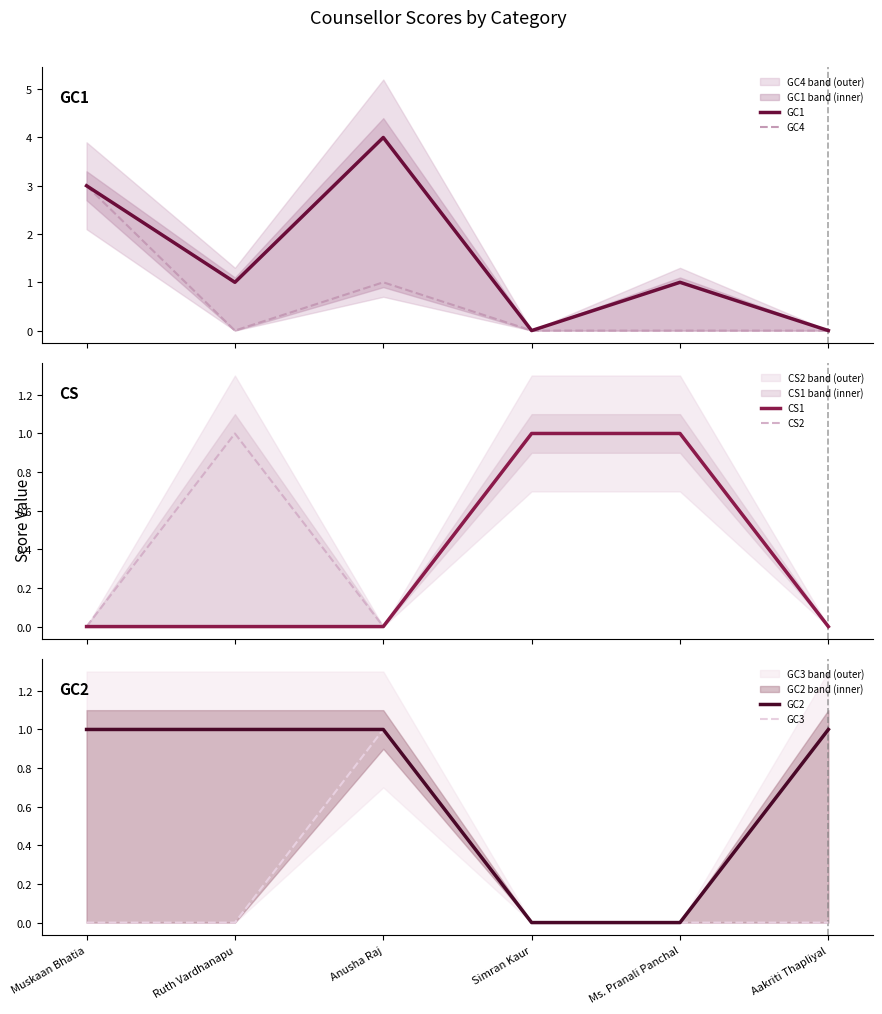

What is the maximum value for GC3?

1